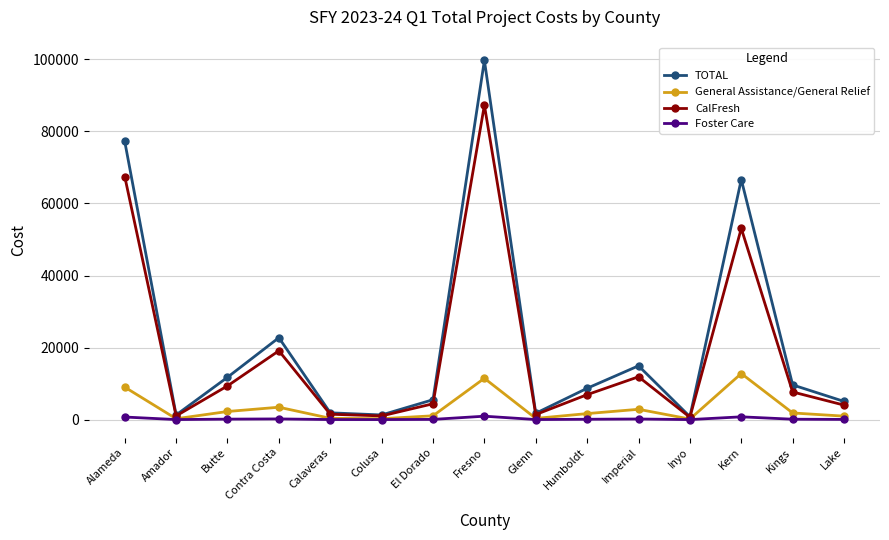

Which series has the widest spread of values?

TOTAL